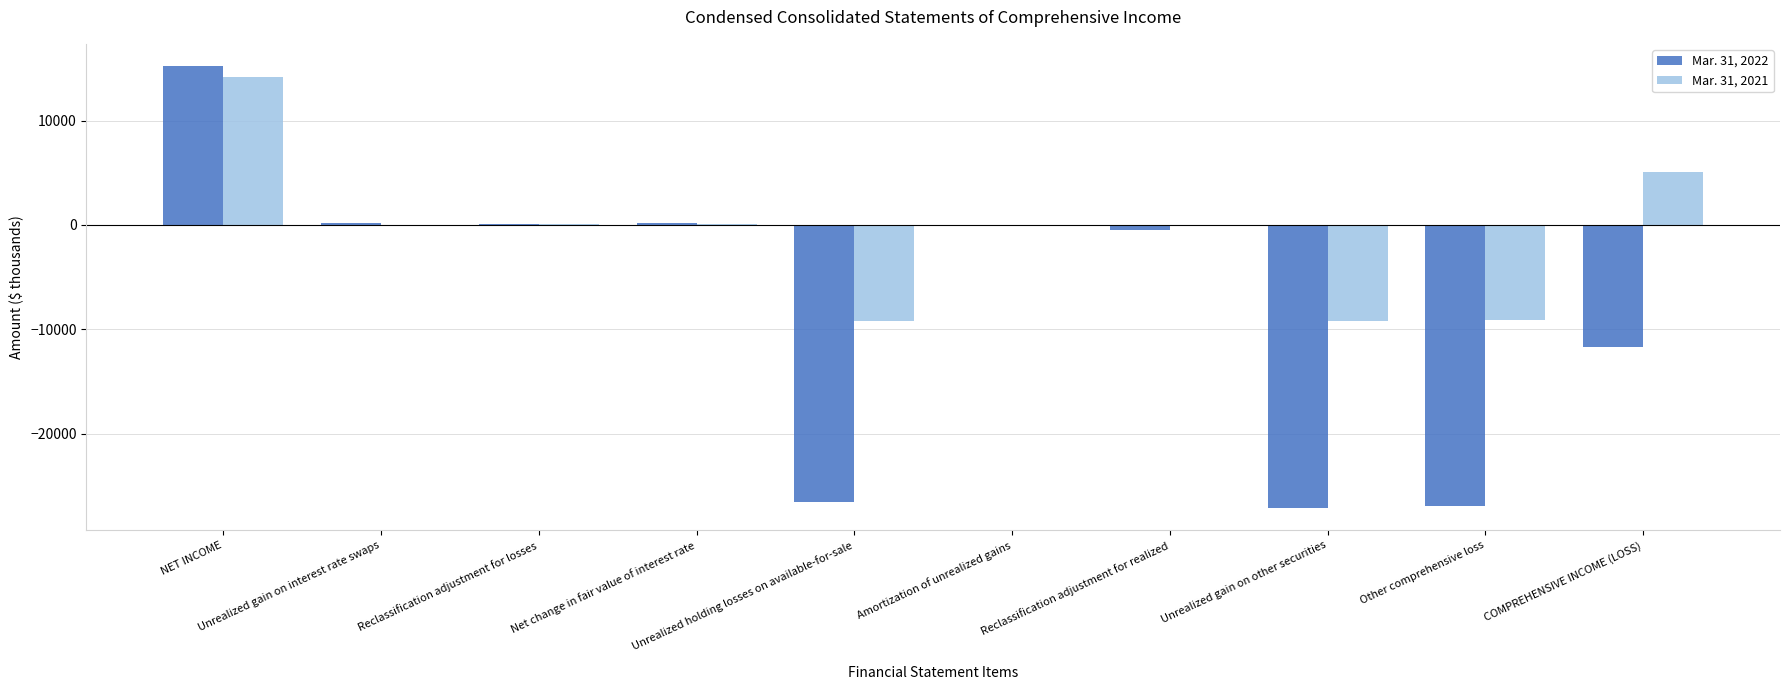

Which series has the widest spread of values?

Mar. 31, 2022